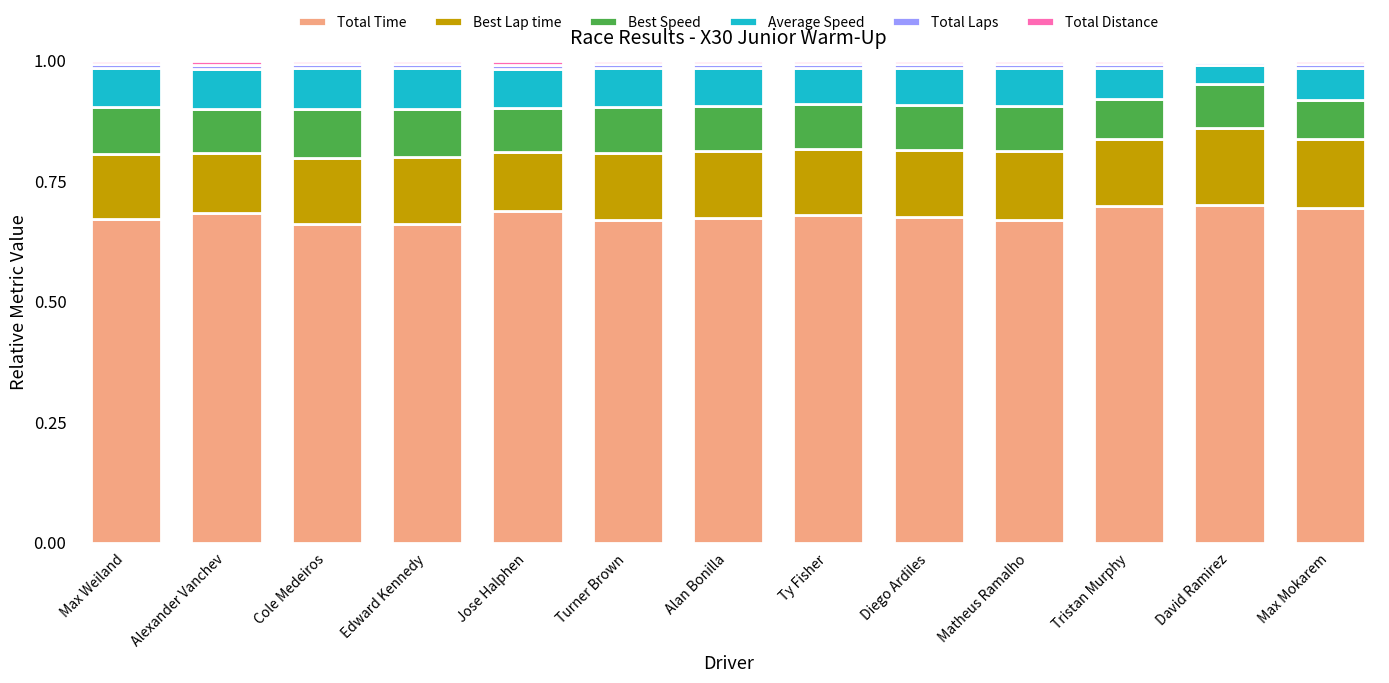

Is it true that Total Time equals 0.7 at Matheus Ramalho?

True